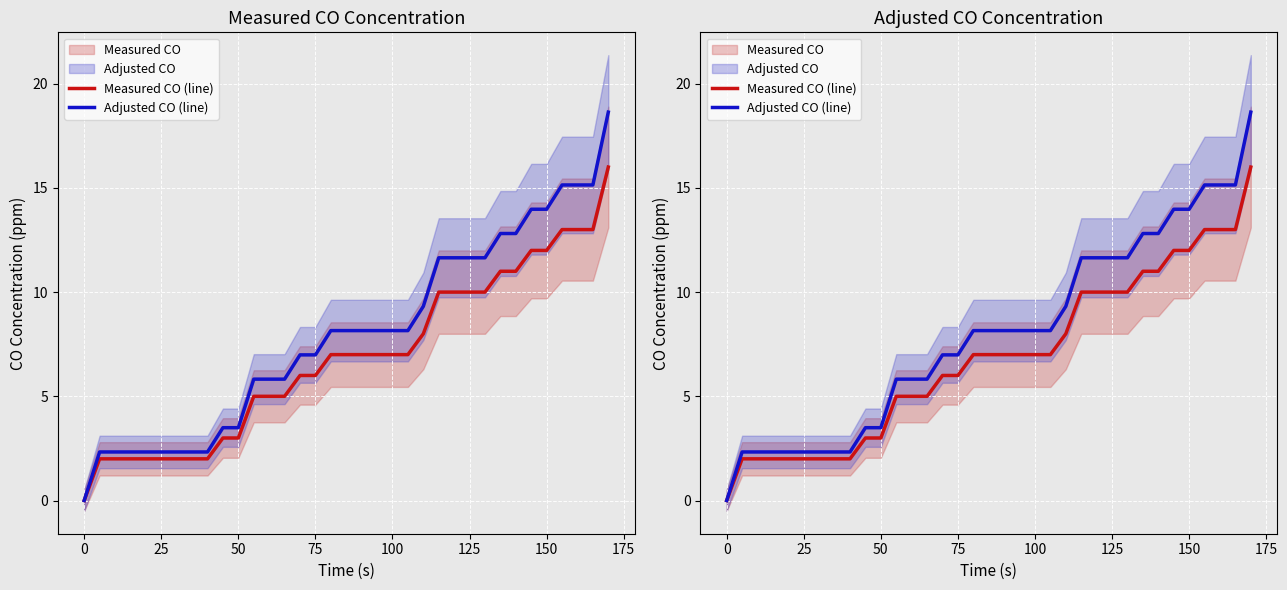

True or false: Adjusted CO (line) and Measured CO (line) intersect in this chart.

False